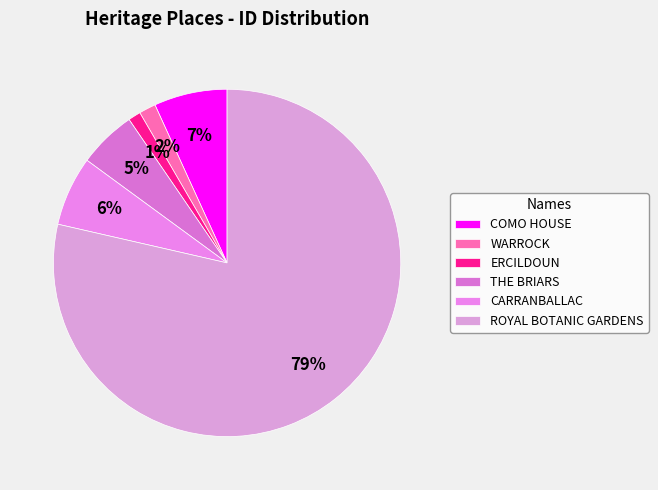

Which has a higher value, CARRANBALLAC or COMO HOUSE?

COMO HOUSE